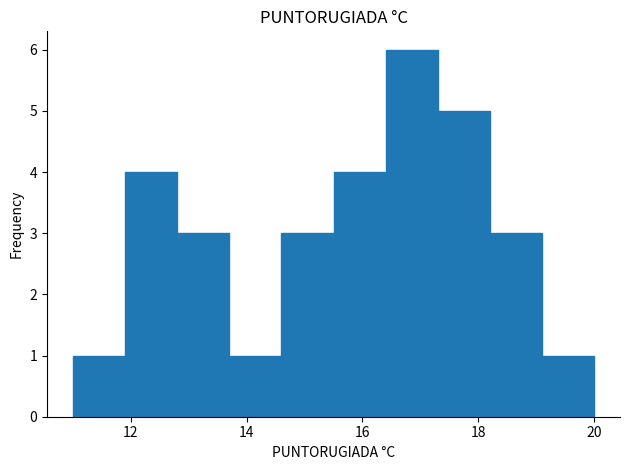

Which range on the x-axis has the tallest bar?

16.4 to 17.3